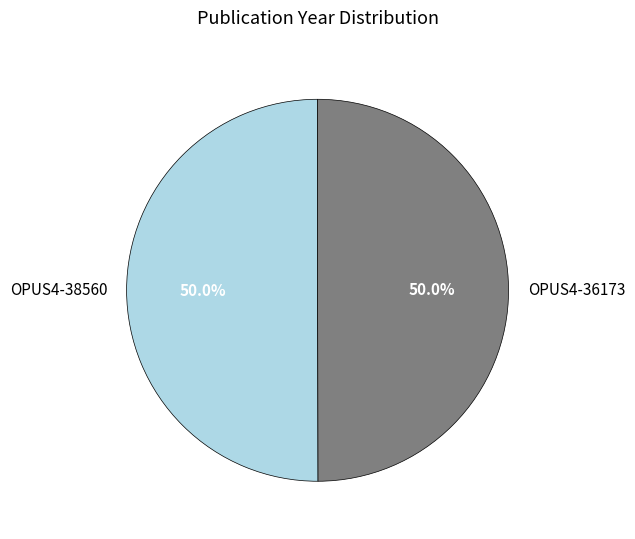

Do OPUS4-36173 and OPUS4-38560 together represent more than half of the pie?

Yes